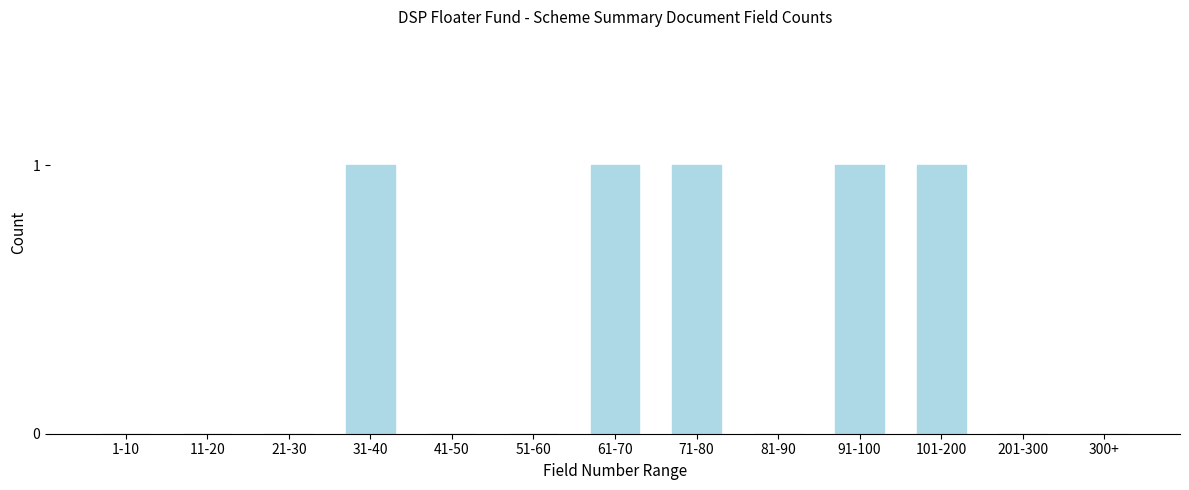

Reading right to left, what are all the values shown in this chart?

300+=0	201-300=0	101-200=1	91-100=1	81-90=0	71-80=1	61-70=1	51-60=0	41-50=0	31-40=1	21-30=0	11-20=0	1-10=0